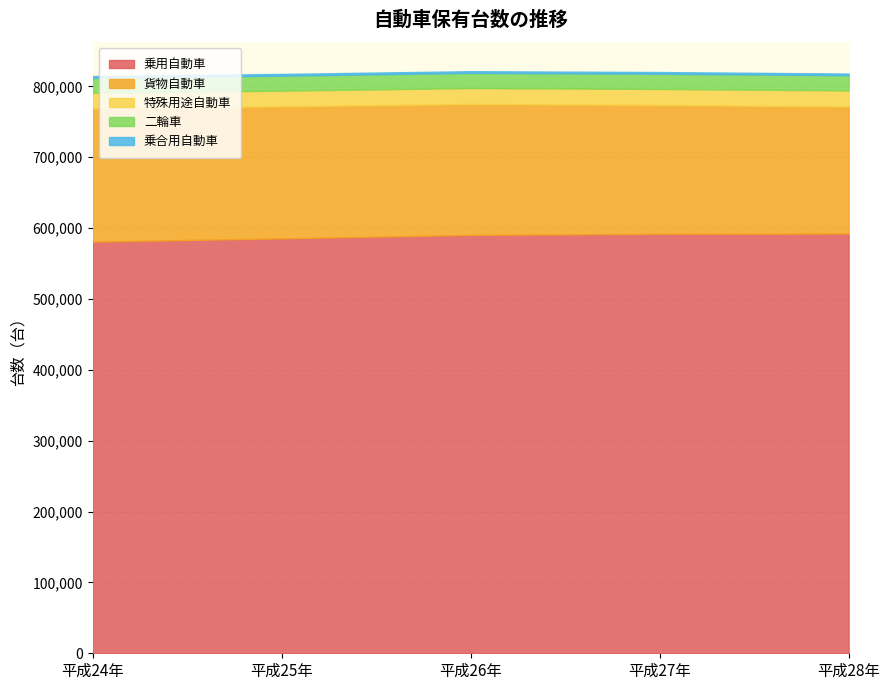

Which has a higher value, 平成24年 or 平成27年?

平成27年